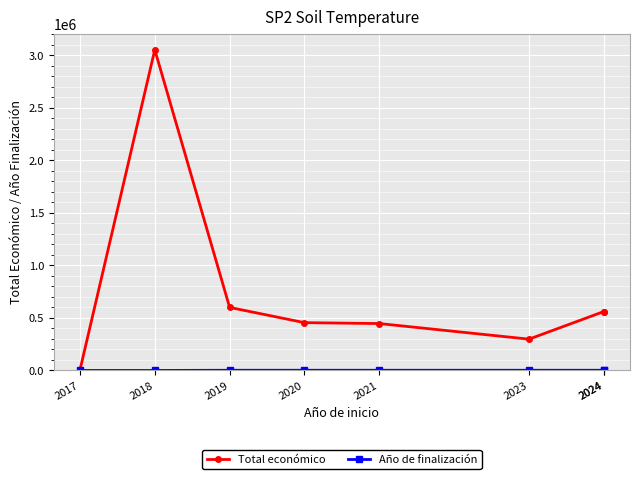

What is the difference between the highest and lowest values at 2017?

4640